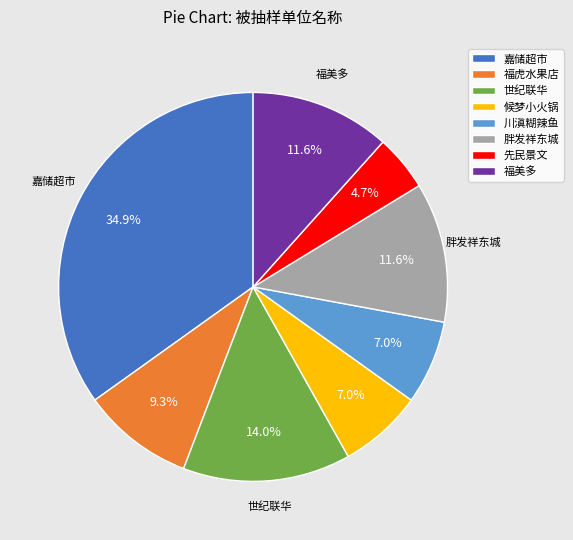

Count the number of slices in the pie.

8